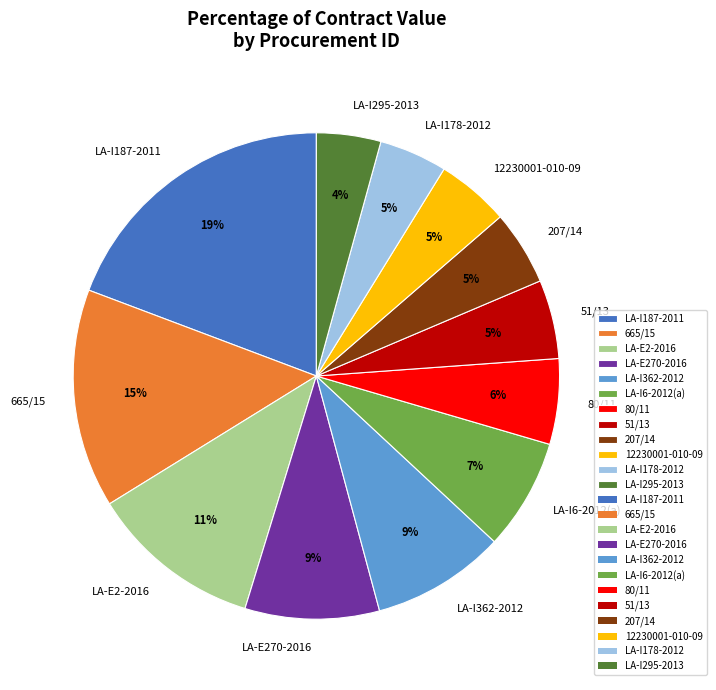

The LA-I362-2012 slice represents 9% of the pie. True or false?

True